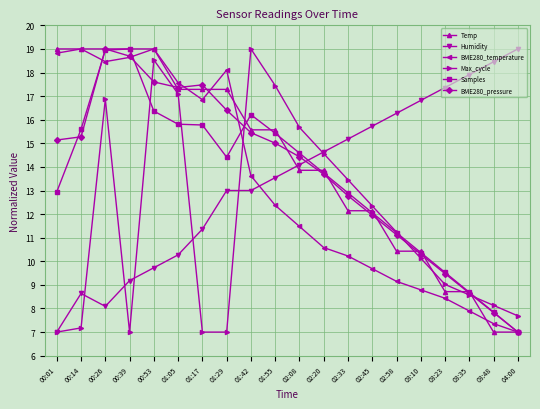

What is the difference between the Humidity values at 01:55 and 03:10?

3.3